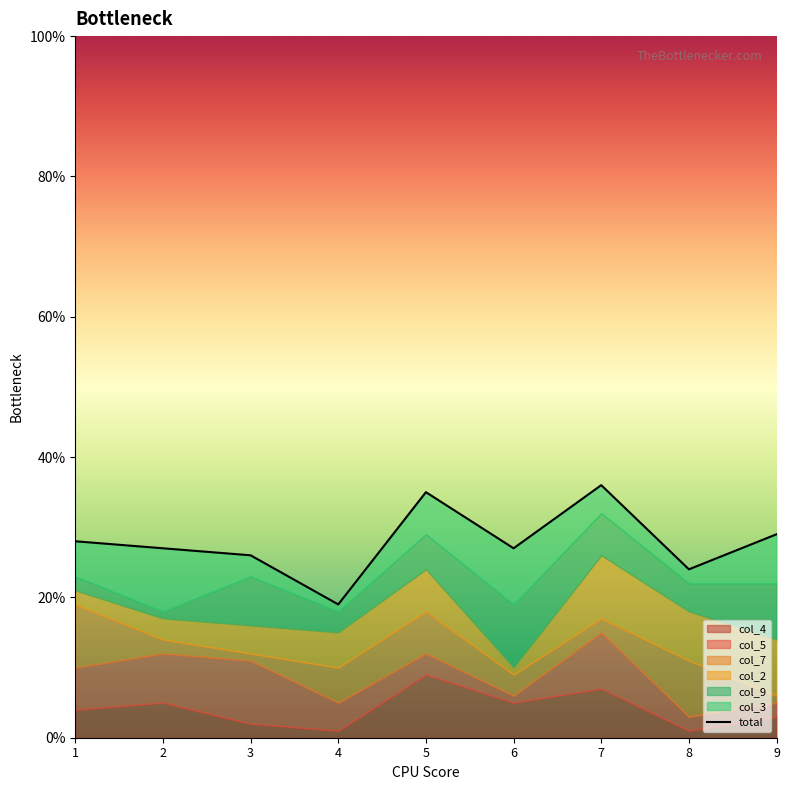

Which has a higher value, 6 or 5?

5